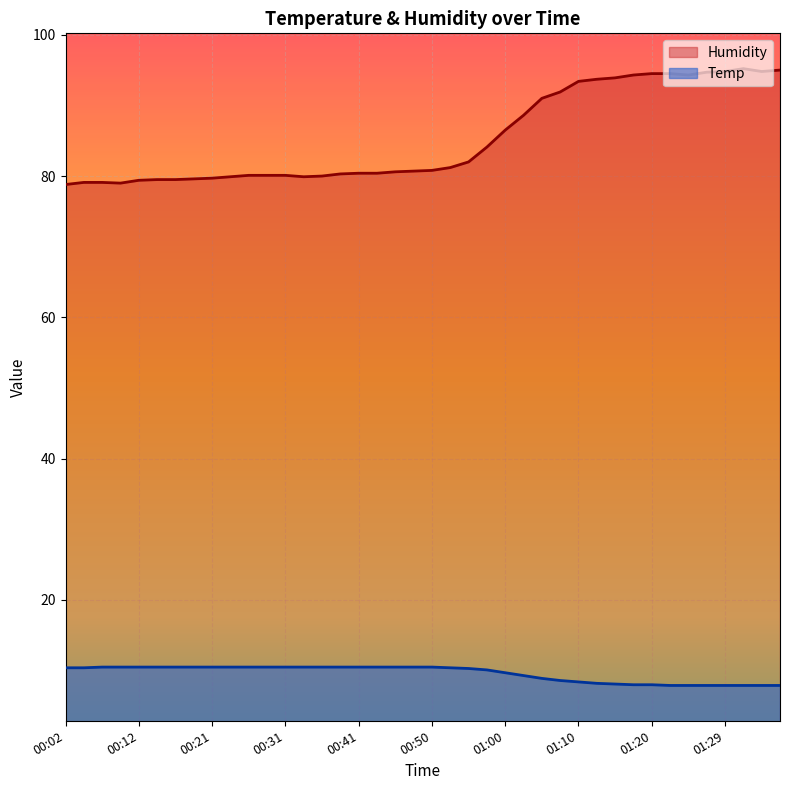

True or false: Temp and Humidity cross at least once.

False